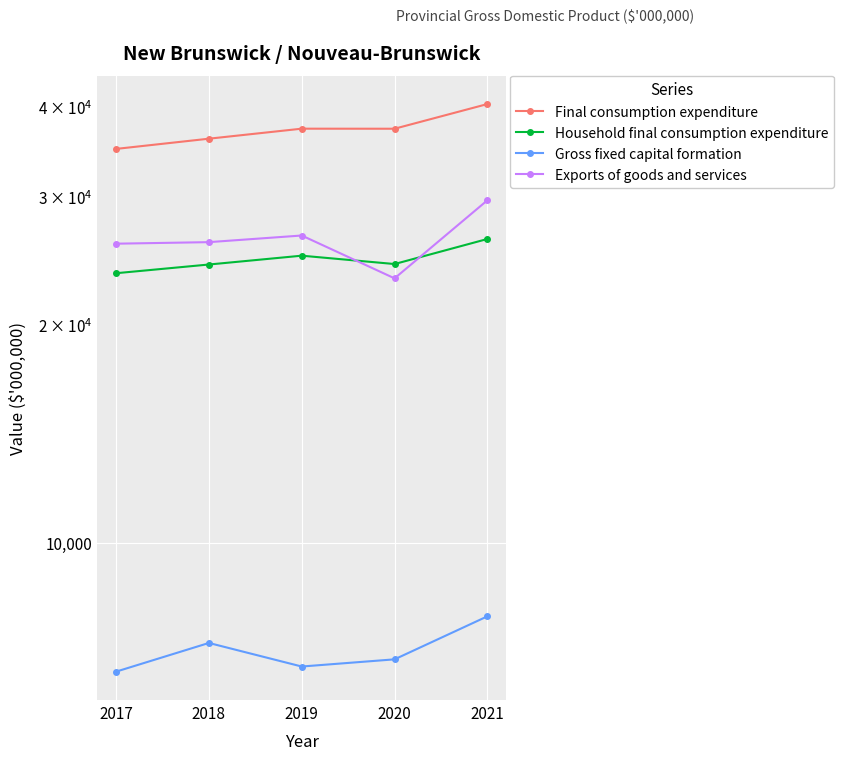

How many lines are shown in the chart?

4